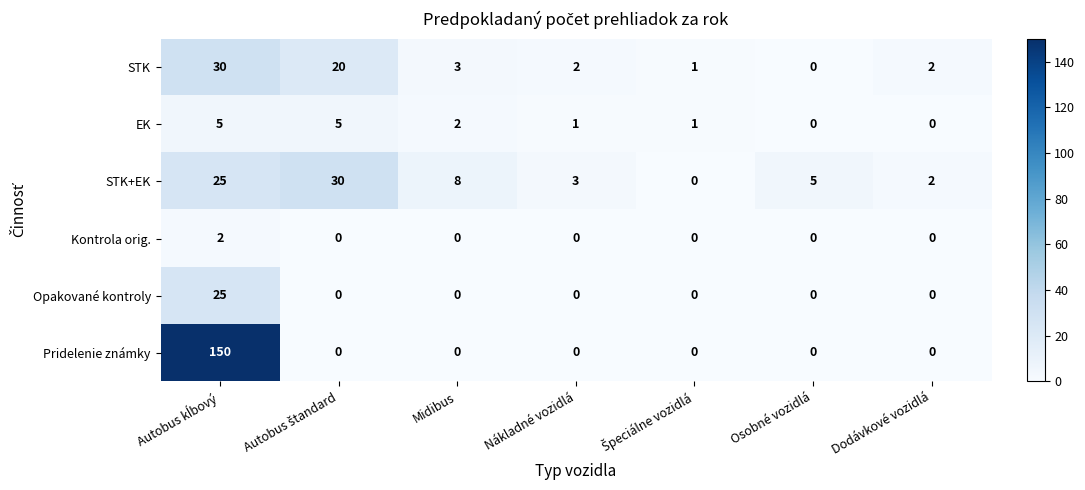

What is the average value of the STK series?

8